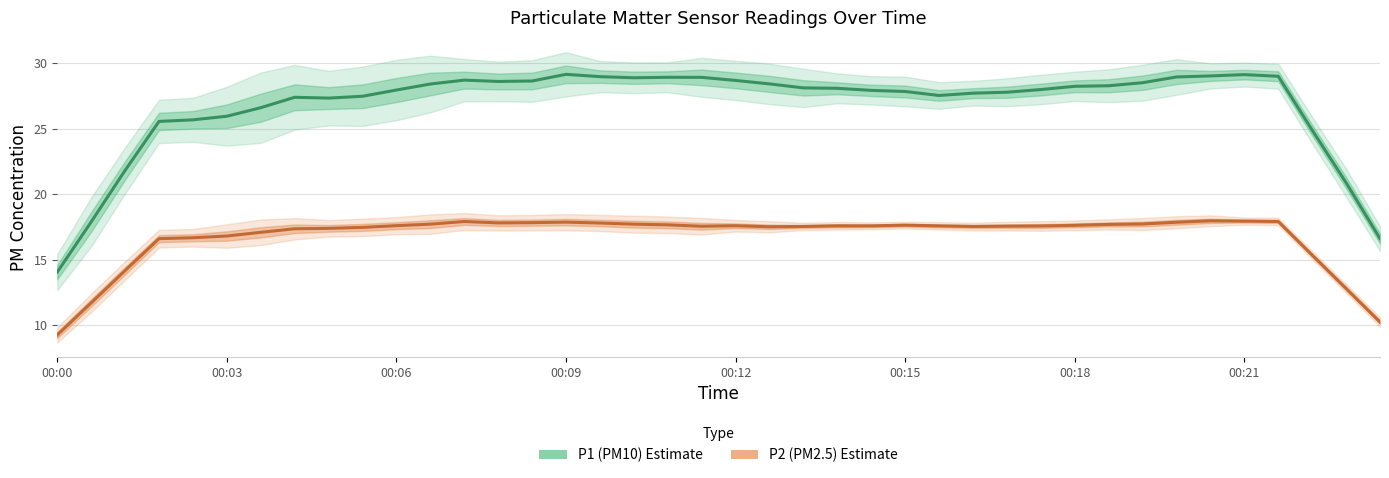

Rank the series by their average value, from lowest to highest.

P2 (PM2.5) Estimate, P1 (PM10) Estimate